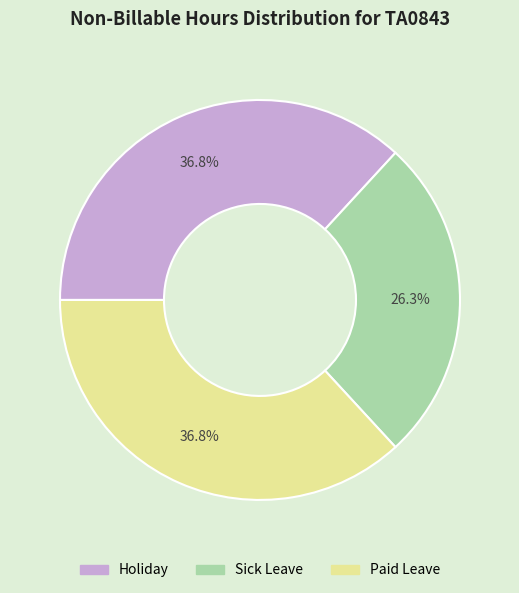

Count the number of slices in the pie.

3